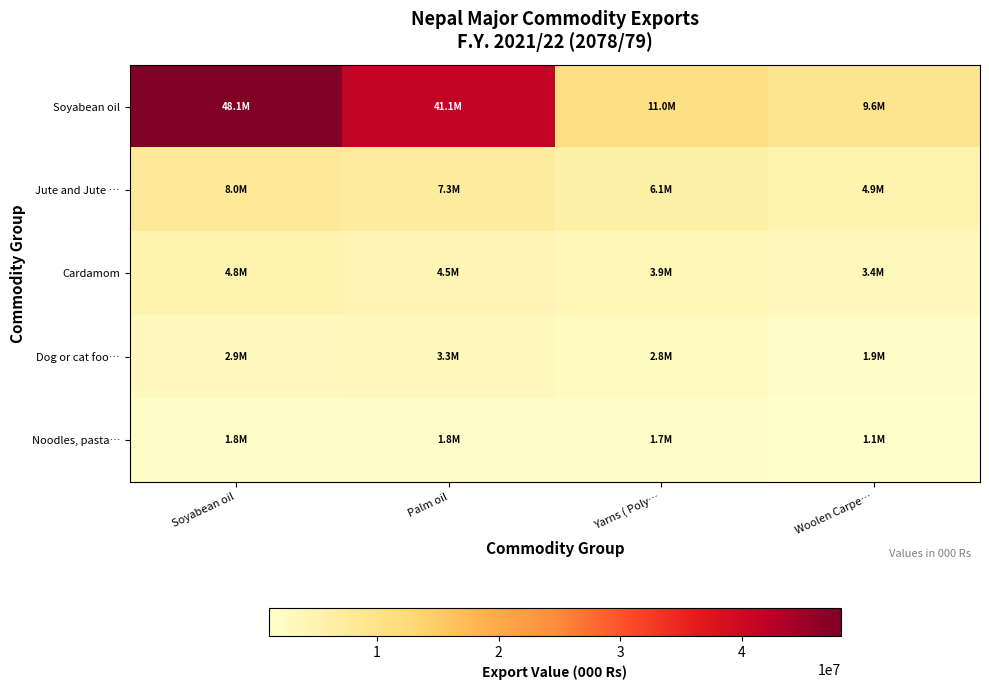

Rank the series by their maximum value, from lowest to highest.

Noodles, pasta…, Dog or cat foo…, Cardamom, Jute and Jute …, Soyabean oil